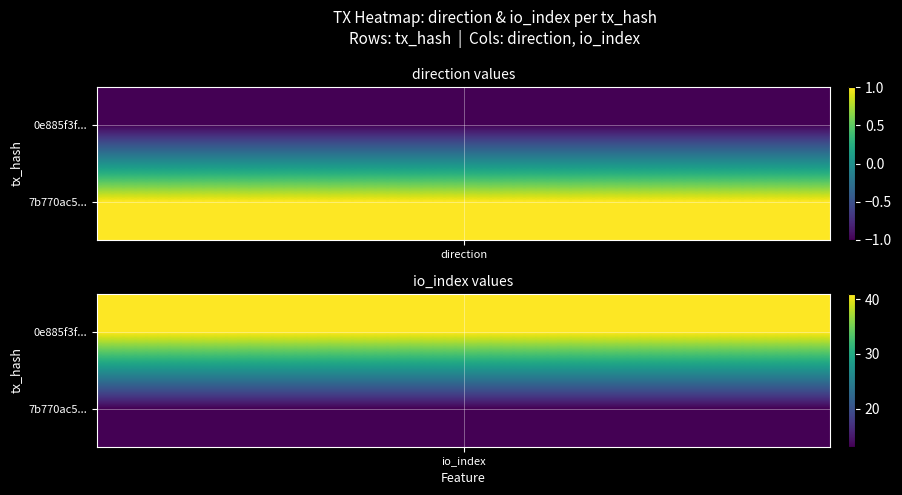

What is the lowest value of the 0e885f3f9b9008e569724268dff516176cc0f27 series?

-1